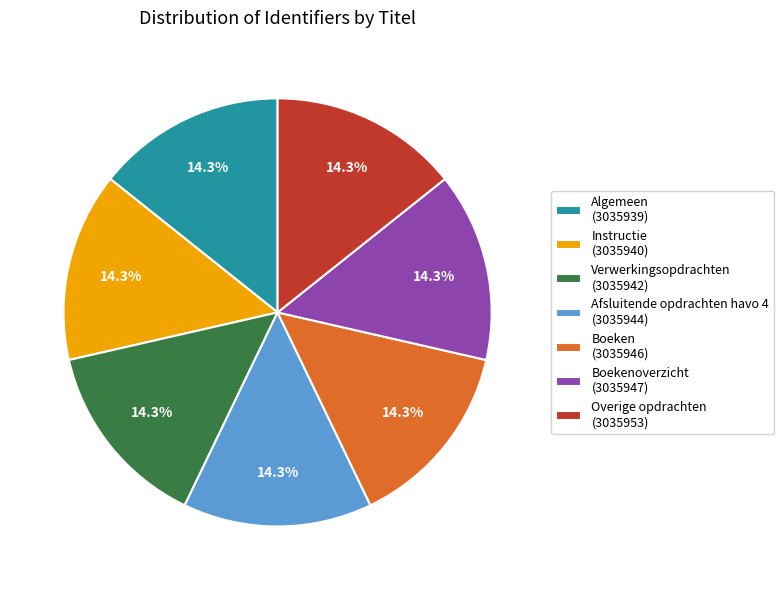

Does Verwerkingsopdrachten (3035942) represent more than half of the total?

No